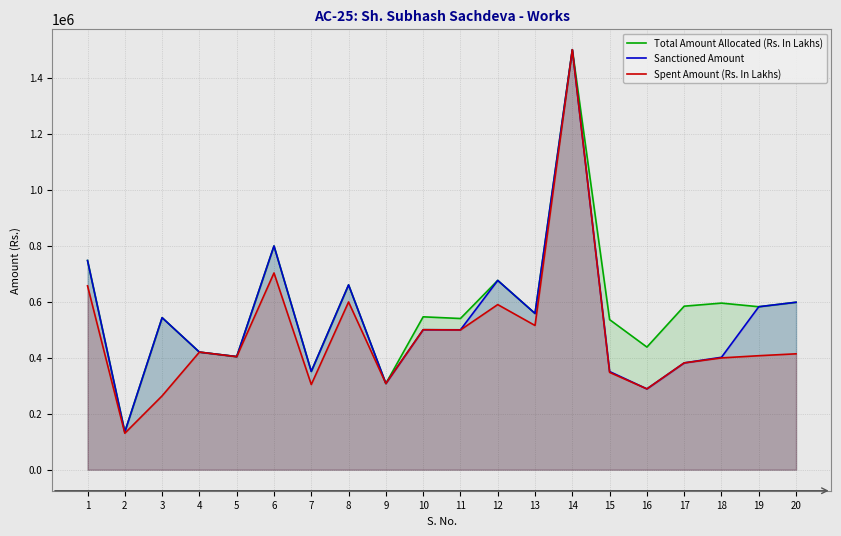

The value of Sanctioned Amount at 16 is 191878. True or false?

False